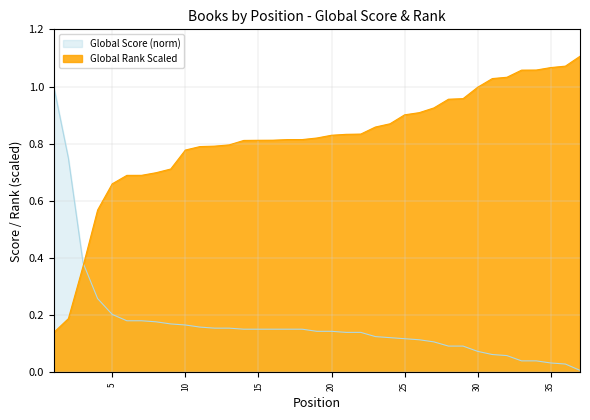

What is the difference between the maximum and minimum values in the Global Score series?

1.0